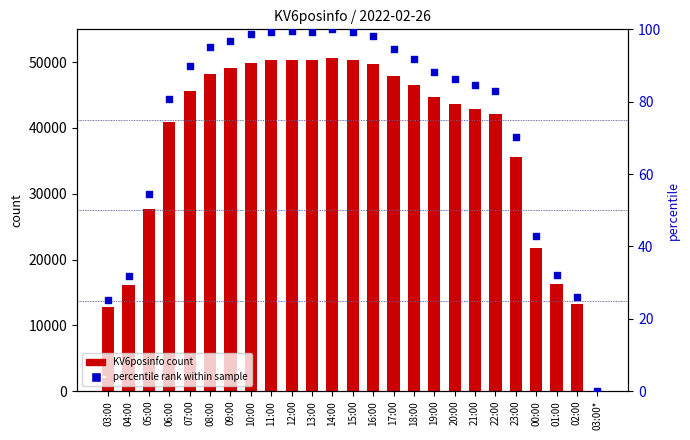

What is the total value across all series at 16:00?

49774.1